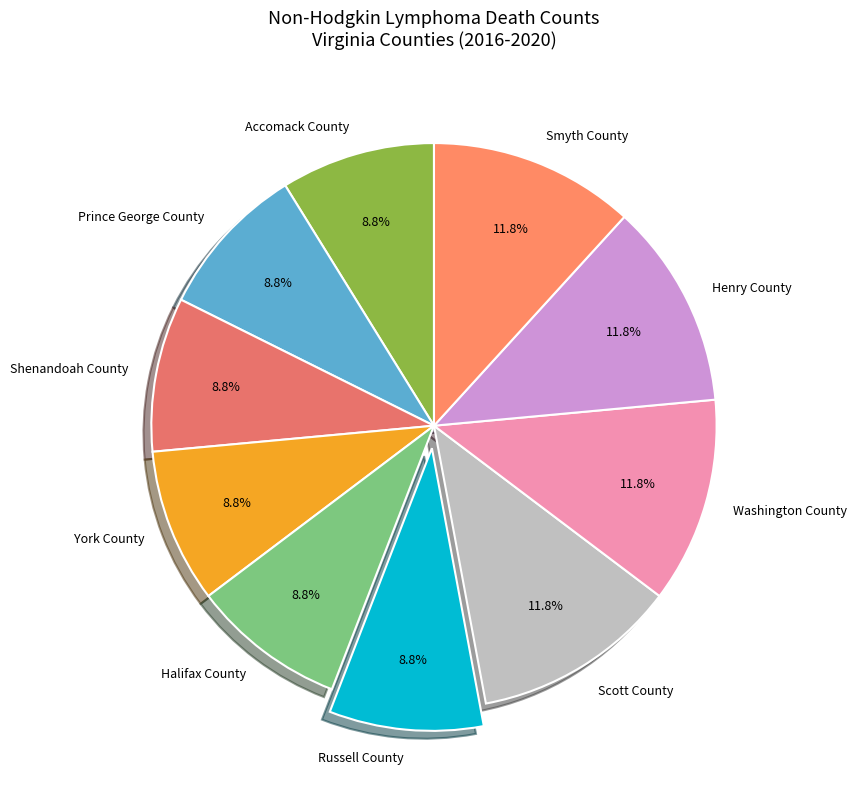

Is Accomack County the majority of the pie?

No